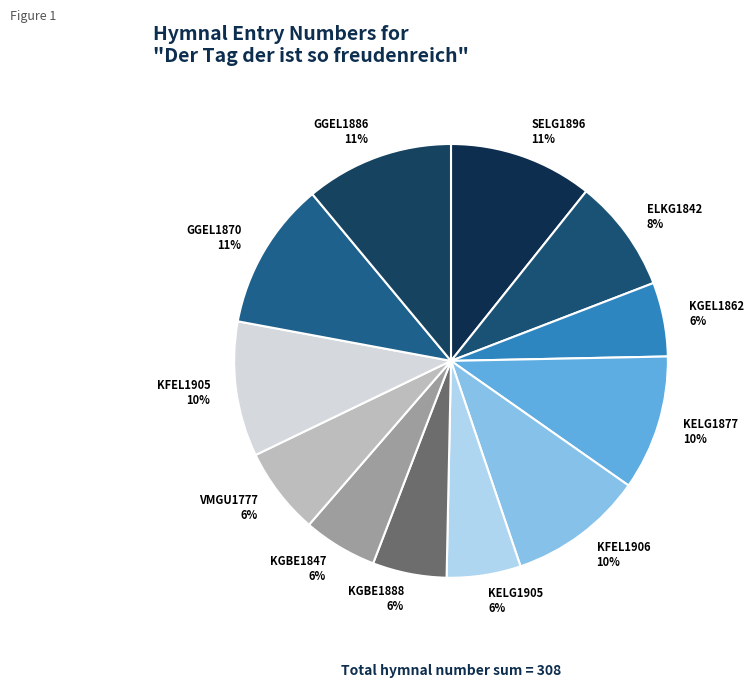

Is there a majority slice in this chart?

No